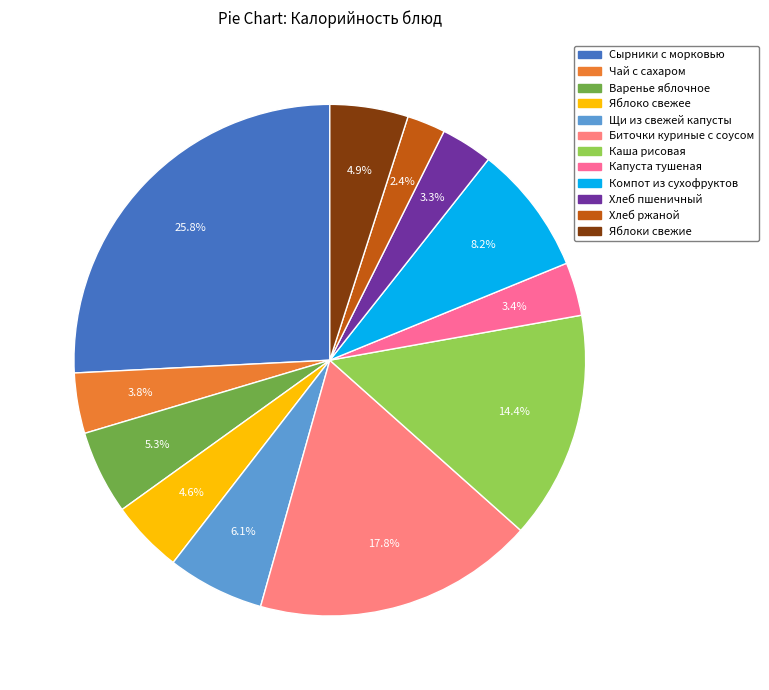

True or false: Щи из свежей капусты accounts for 6% of the total.

True